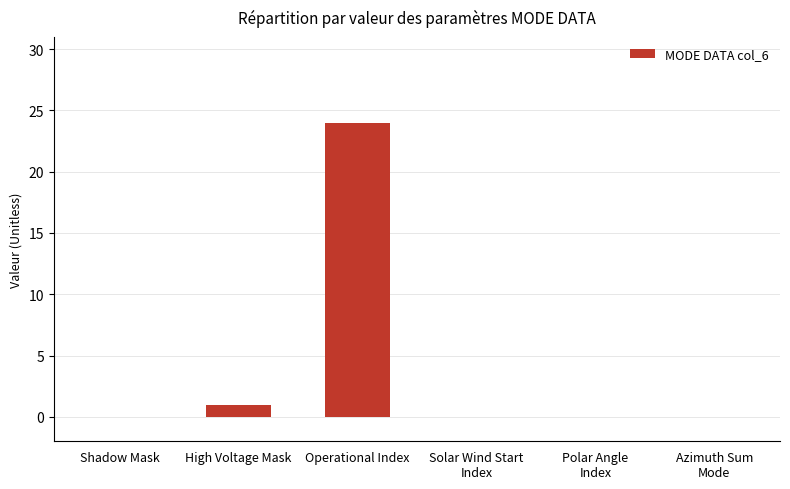

What is the maximum value shown in the chart?

24